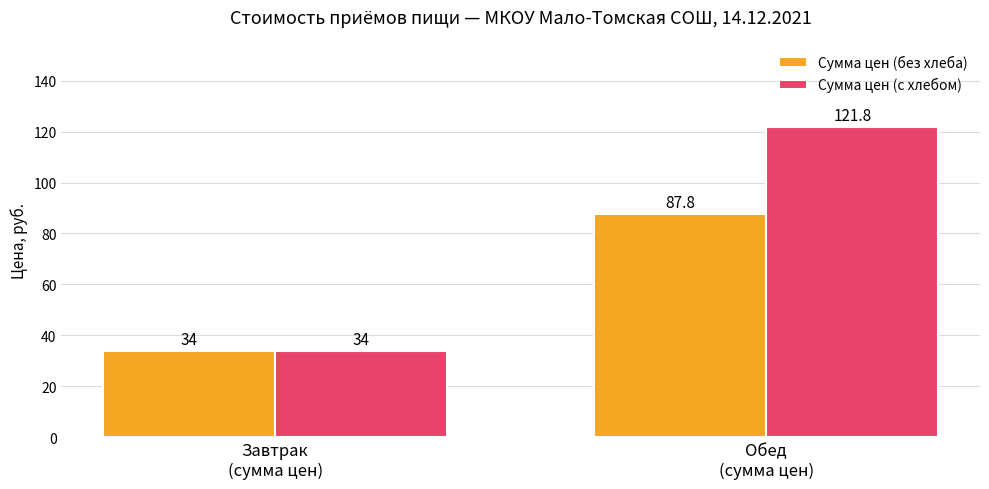

Are the bars horizontal?

No